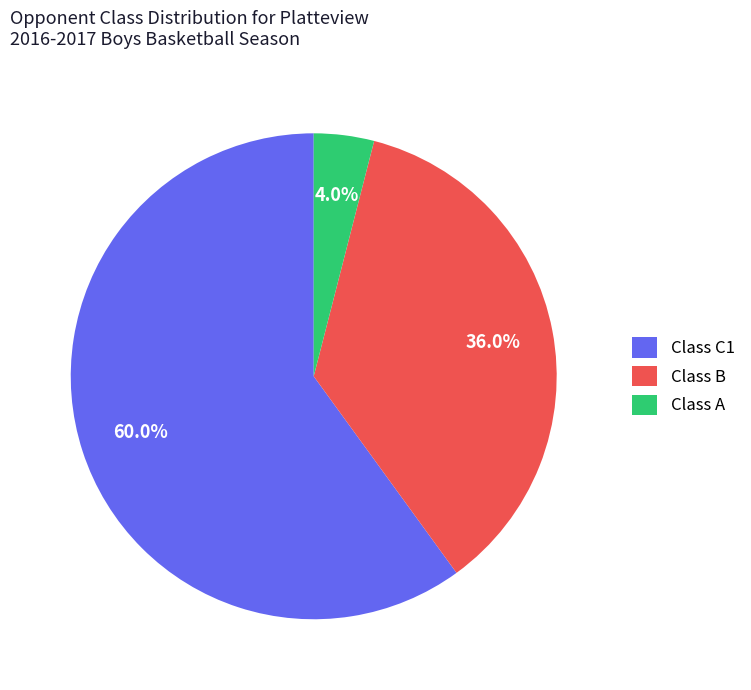

Count the number of slices in the pie.

3